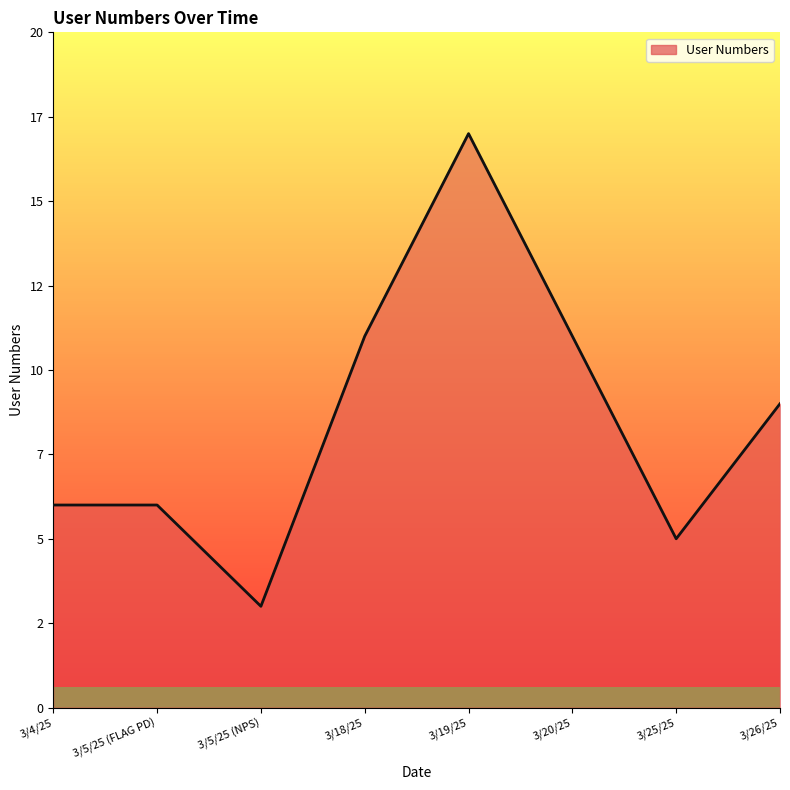

What is the label of the 6th point from the right?

3/5/25 (NPS)